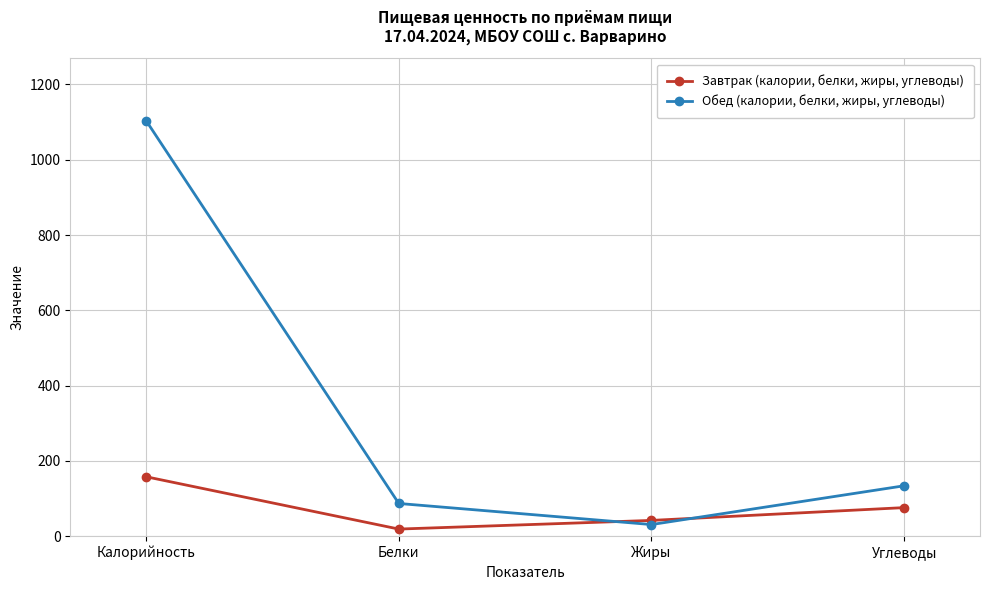

At Белки, list the series in order from largest to smallest.

Обед (калории, белки, жиры, углеводы), Завтрак (калории, белки, жиры, углеводы)